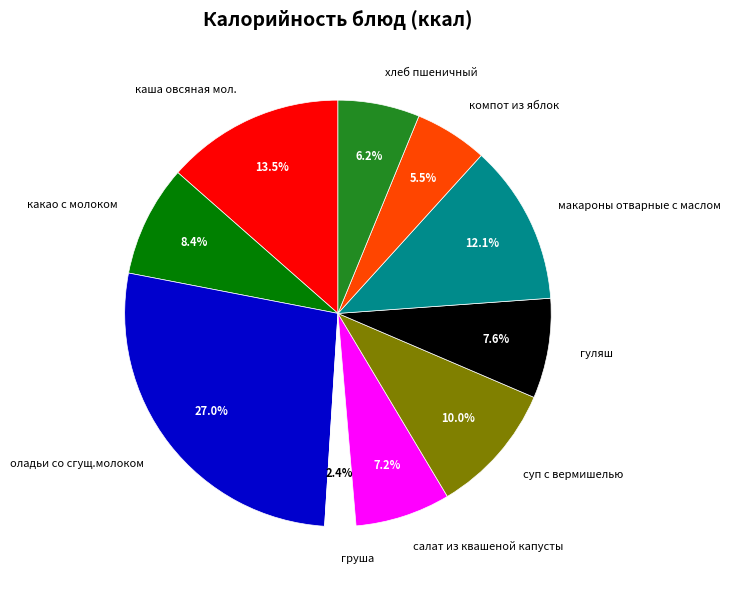

How many segments does this pie chart have?

10